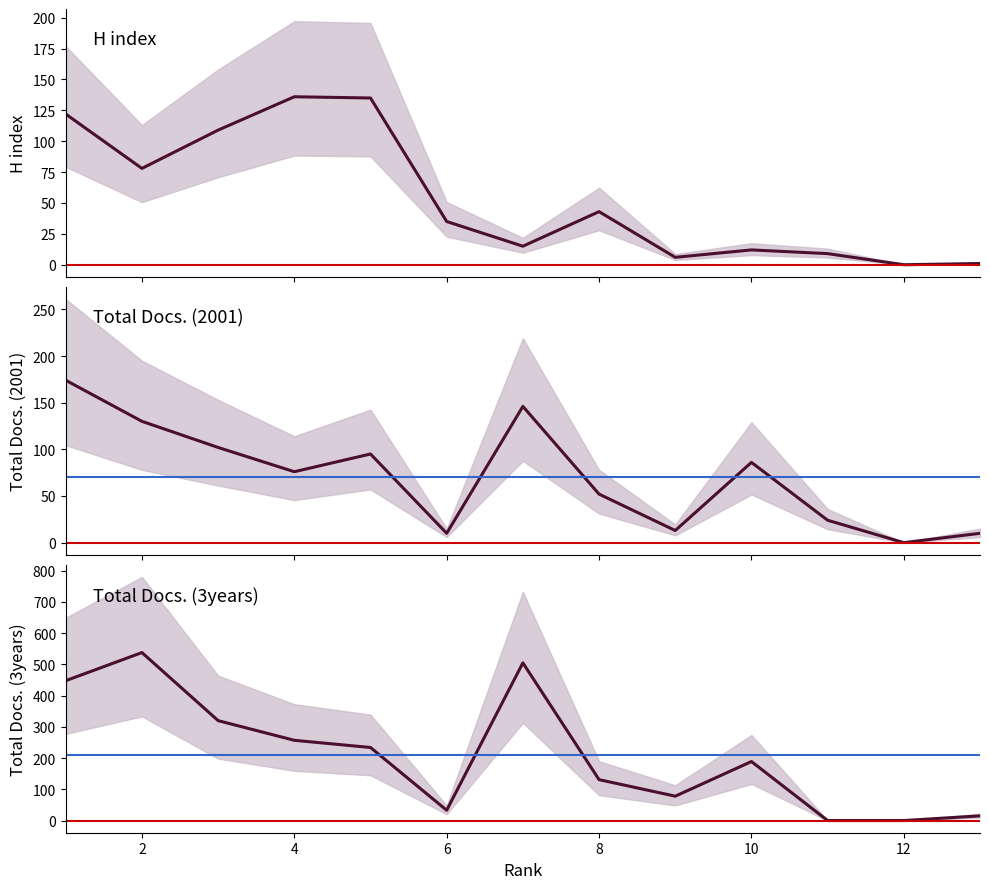

What is the difference between the highest and lowest values at 3?

218